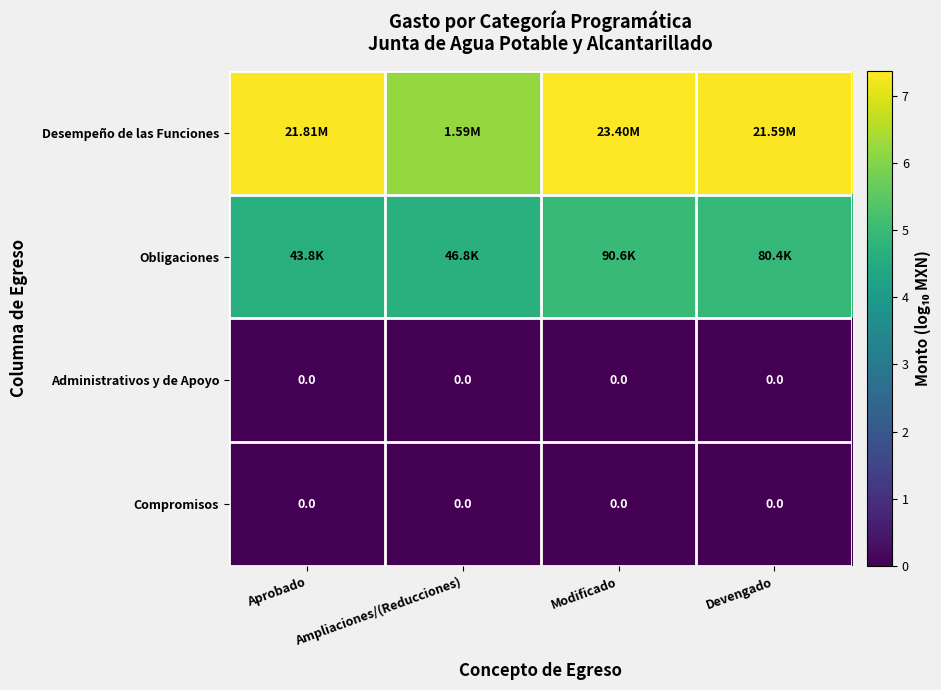

Which series has the widest spread of values?

Desempeño de las Funciones